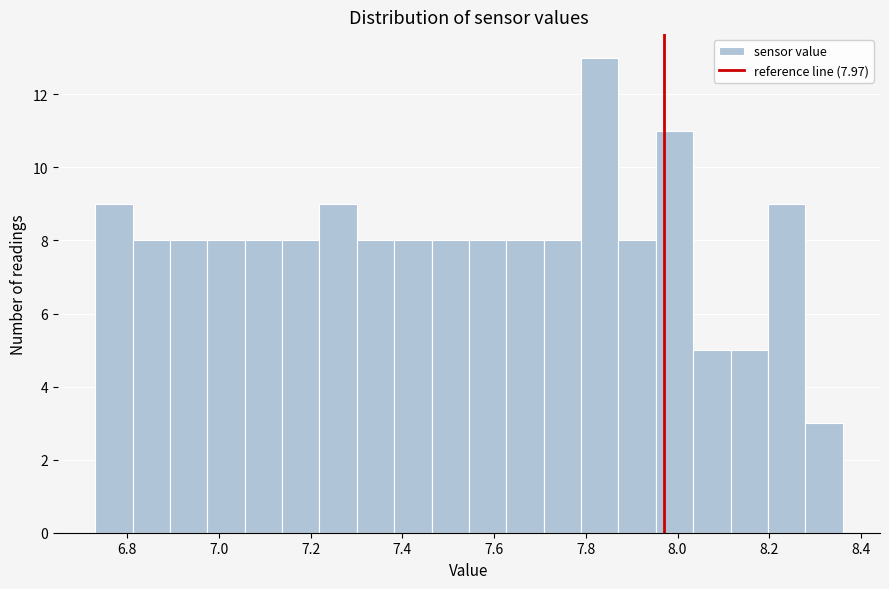

Over which range of the x-axis is the bar tallest?

7.78 to 7.88